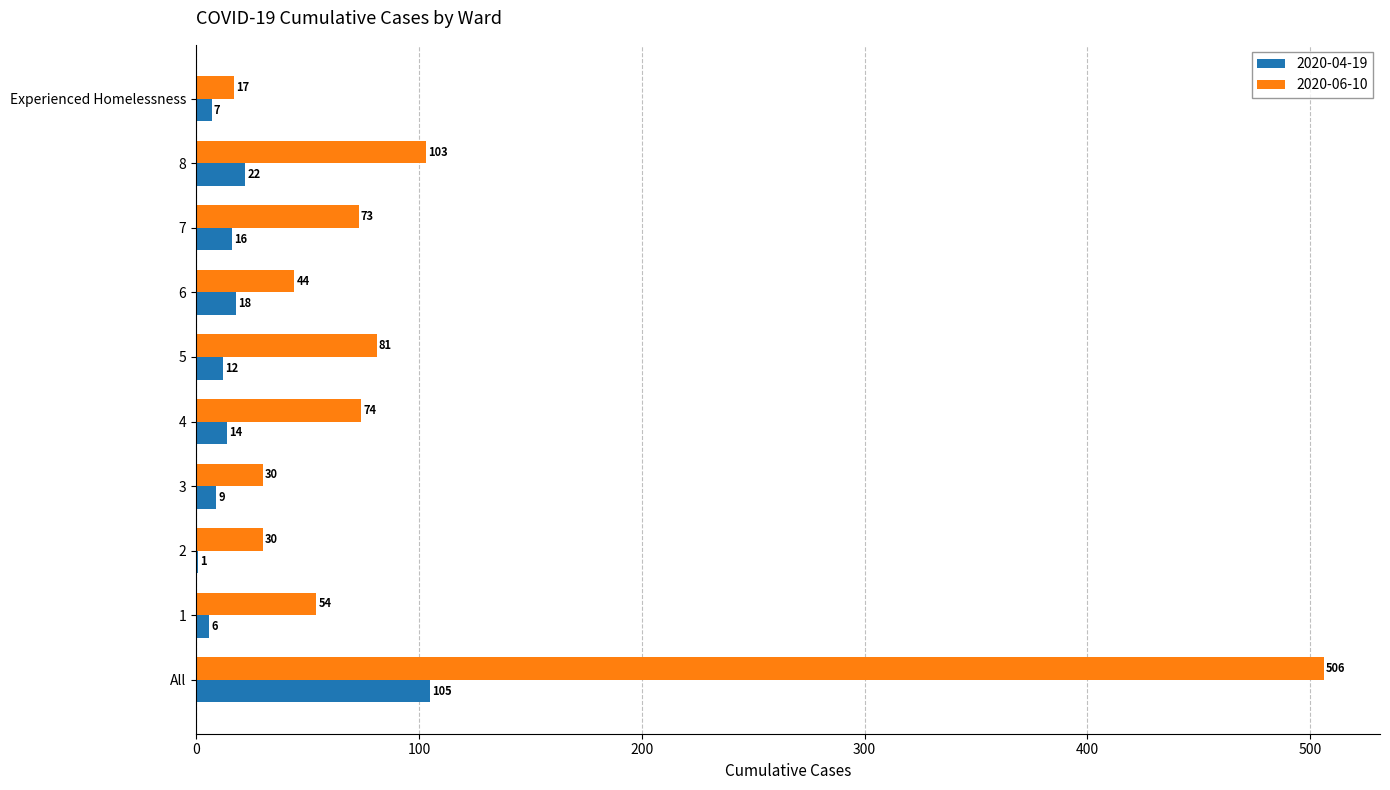

Read the 2020-04-19 value at 2.

1